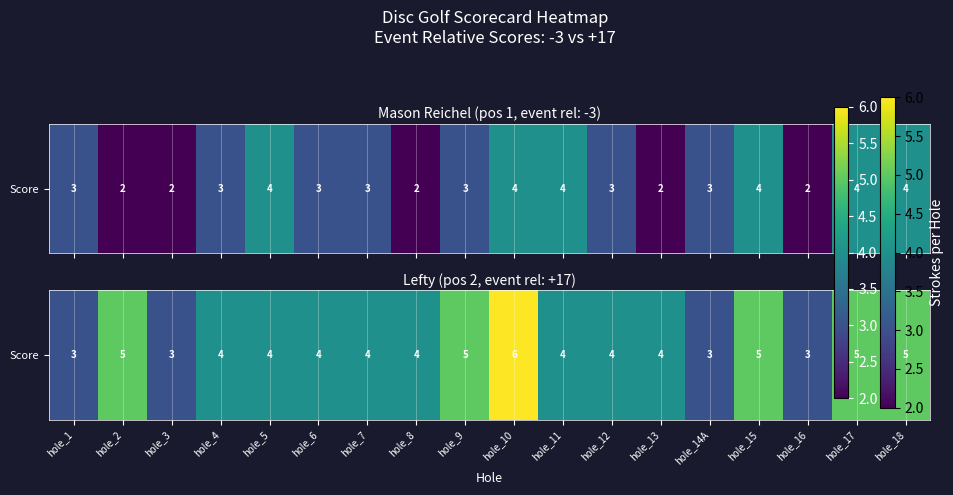

The chart shows a value of 9 at hole_2. True or false?

False